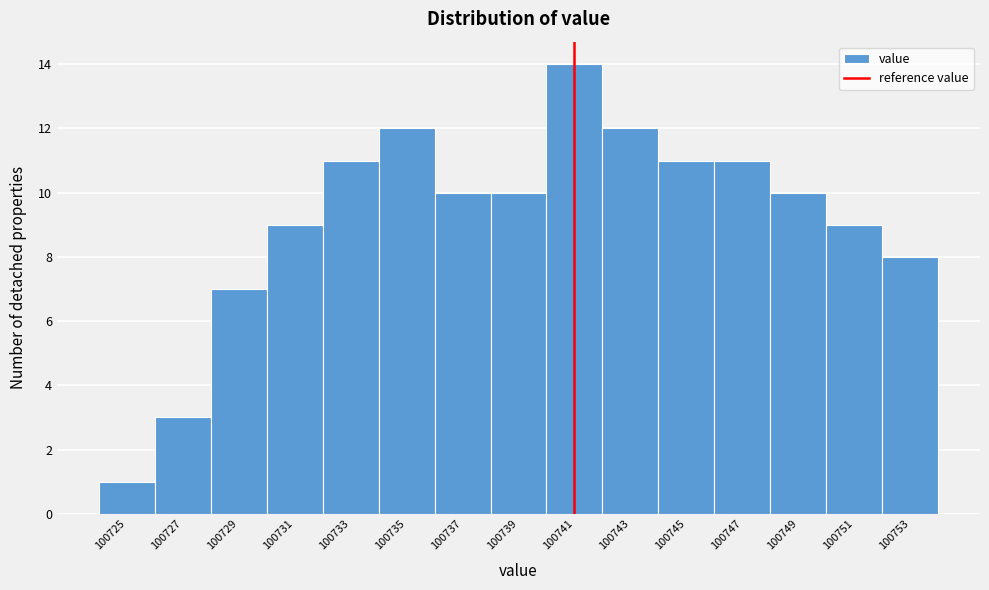

Reading left to right, transcribe all the data shown in this chart.

100725=1	100727=3	100729=7	100731=9	100733=11	100735=12	100737=10	100739=10	100741=14	100743=12	100745=11	100747=11	100749=10	100751=9	100753=8